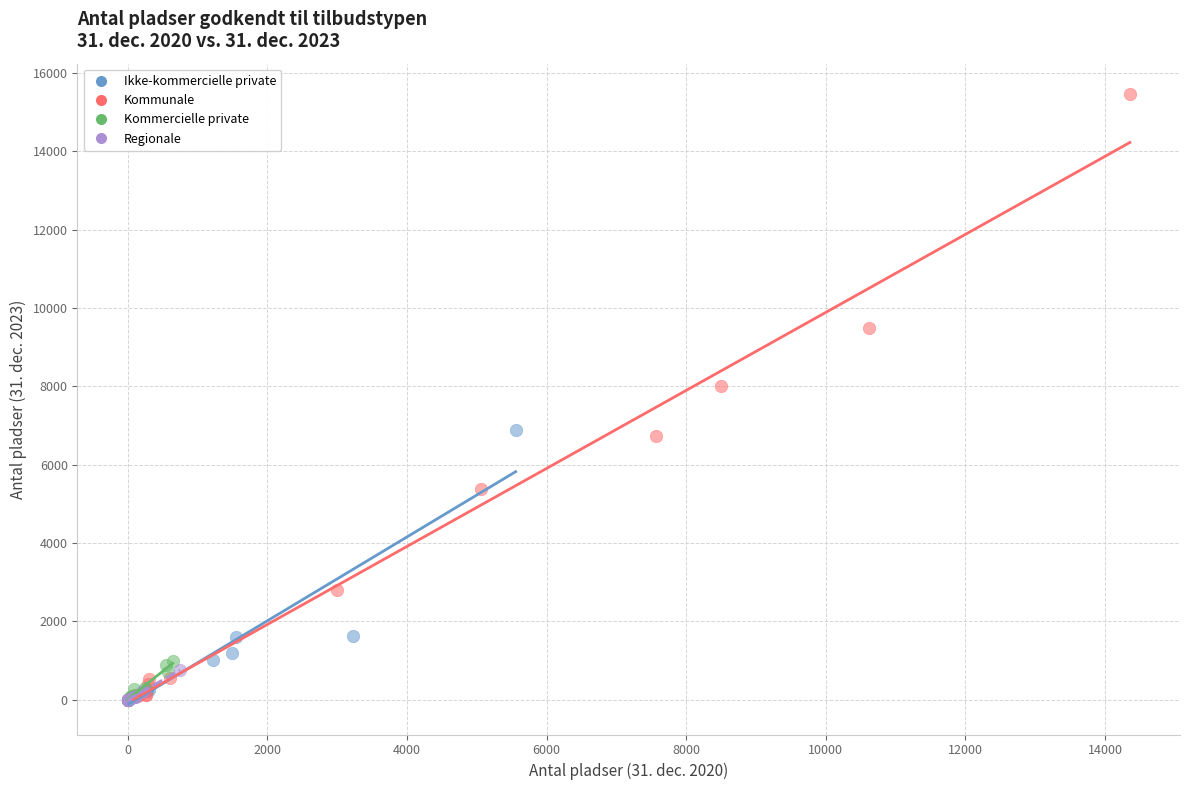

Which series contains the highest Y value?

Kommunale